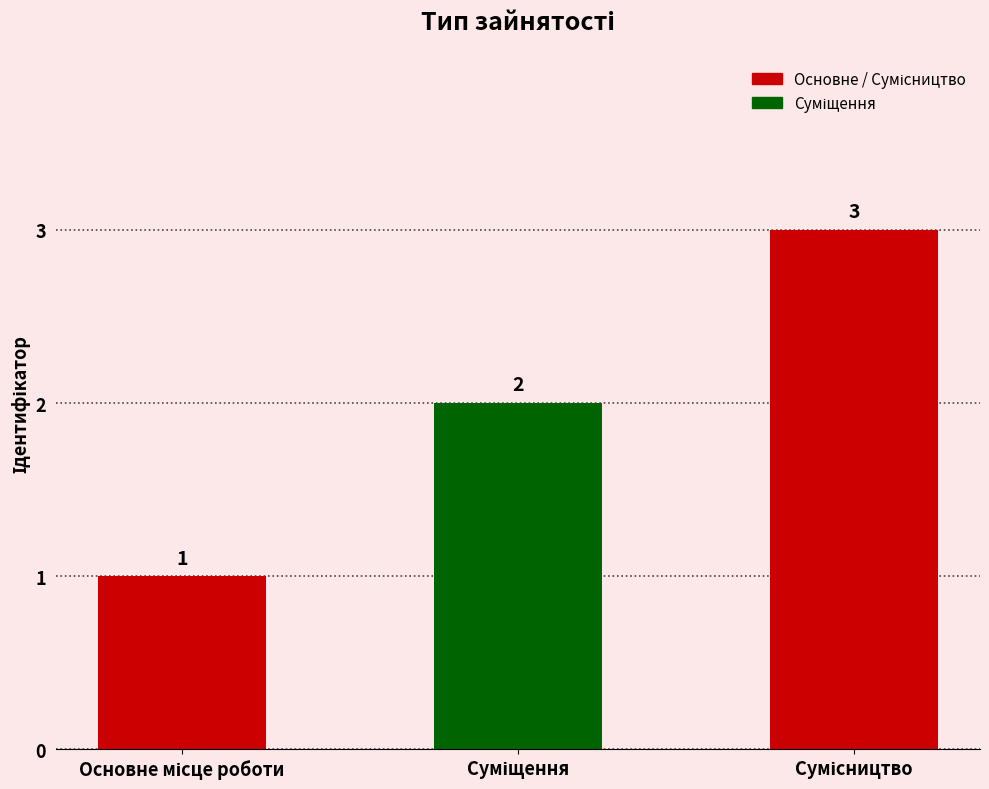

Count the values in the range 1 to 3.

3